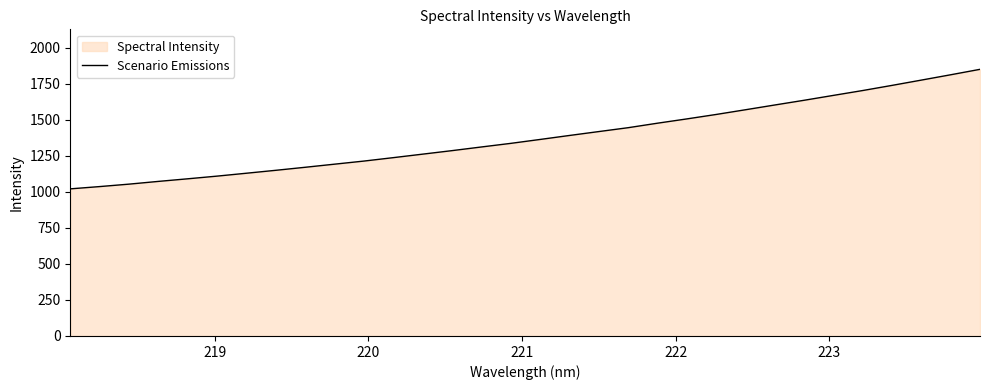

What is the difference between the maximum and minimum values?

829.4